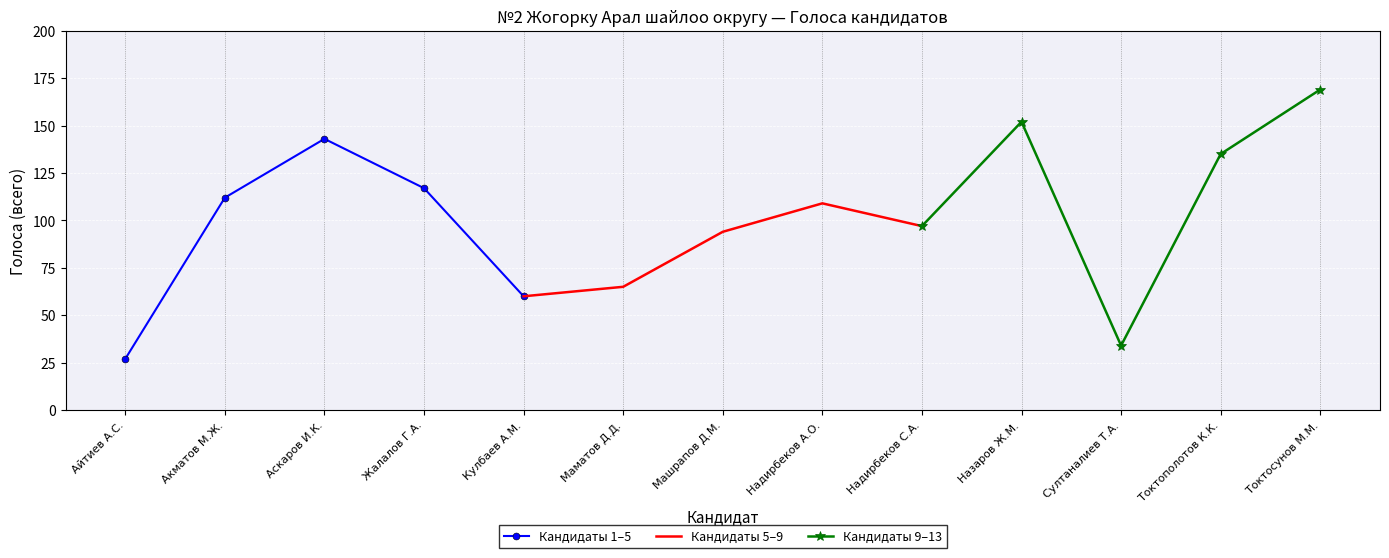

Rank the categories by Кандидаты 1–5 value from lowest to highest.

Айтиев А.С., Кулбаев А.М., Акматов М.Ж., Жалалов Г.А., Аскаров И.К.